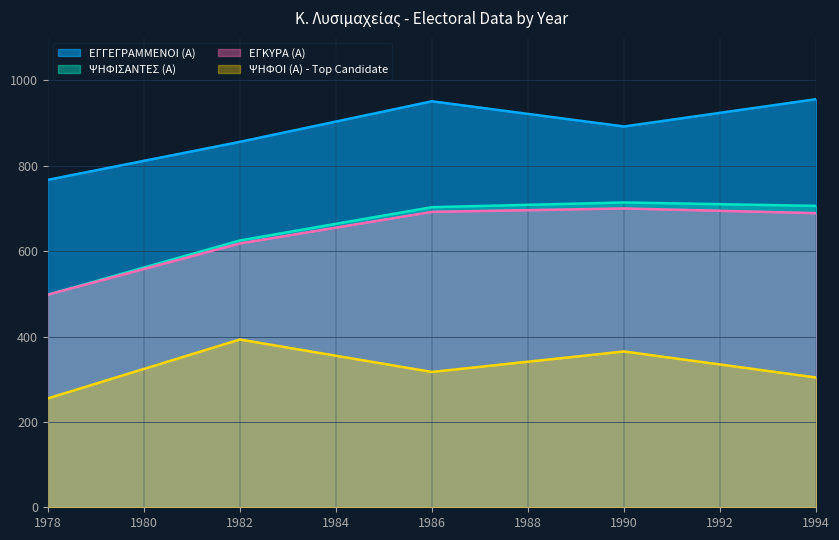

Which series has the largest total across all categories?

ΕΓΓΕΓΡΑΜΜΕΝΟΙ (Α)